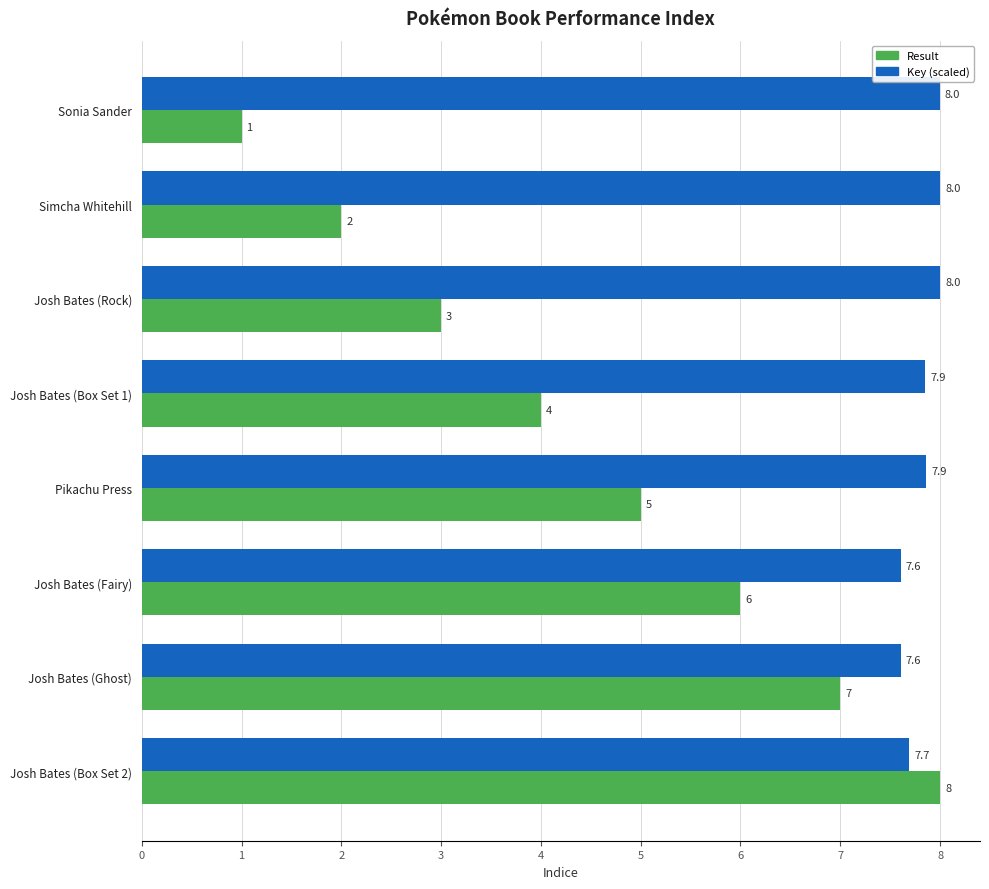

The Key (scaled) series shows 3.4 at Simcha Whitehill. True or false?

False